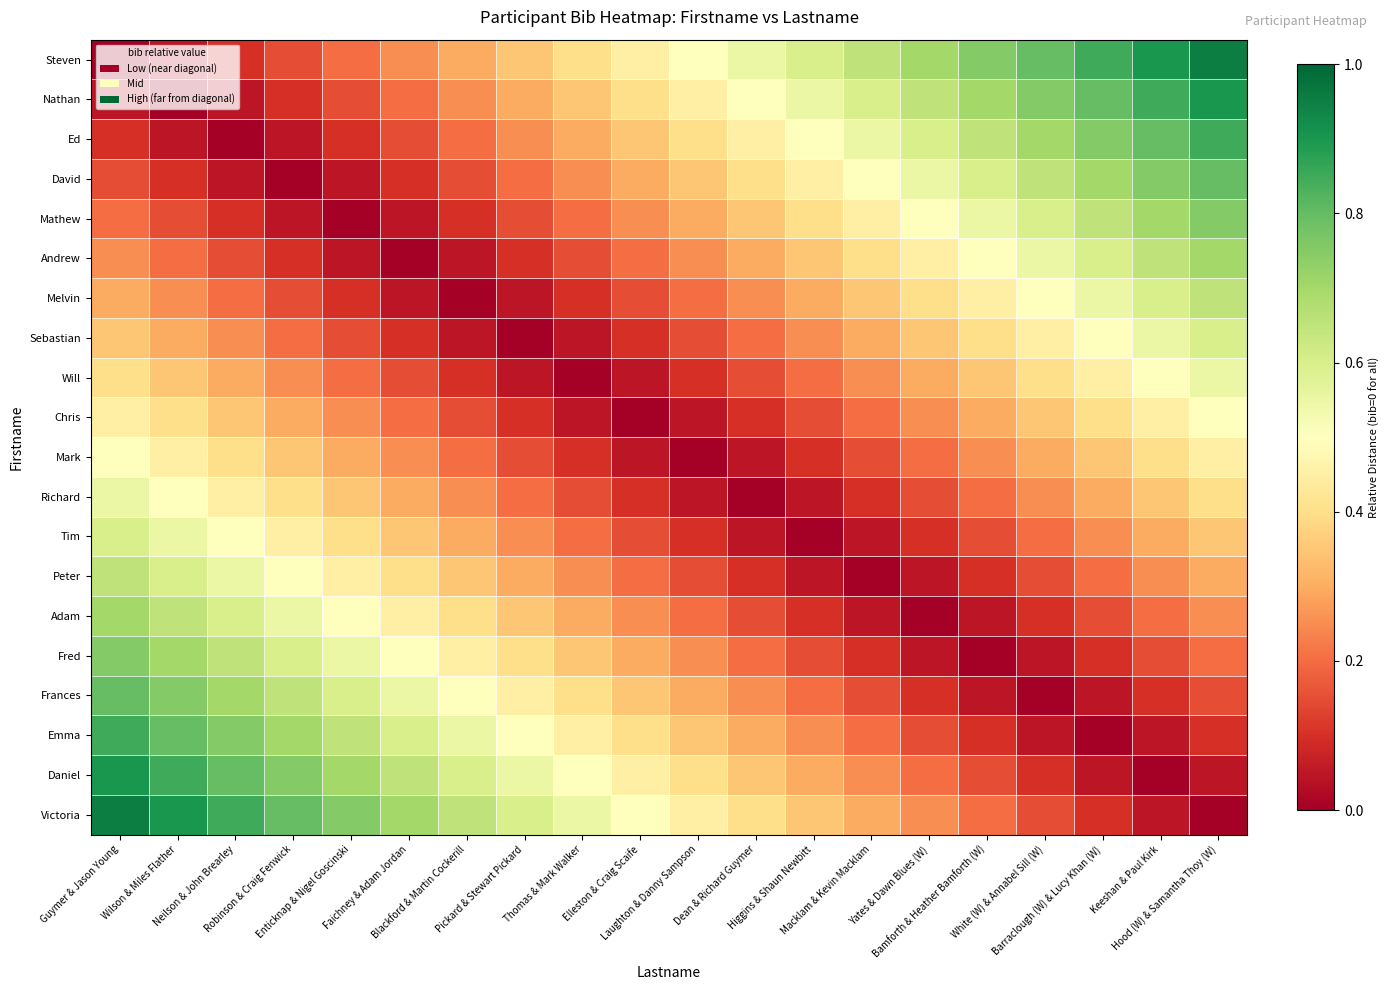

At which category does the chart reach its peak across all series?

Hood (W) & Samantha Thoy (W)